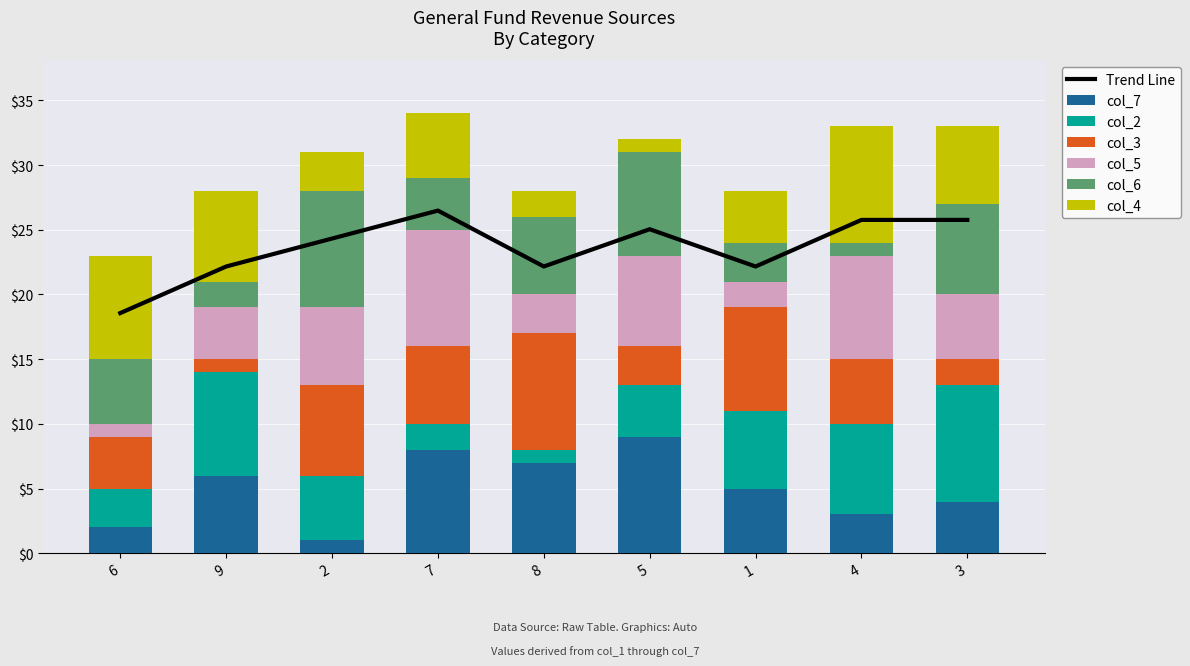

Reading right to left, extract all data points from this chart.

col_7: 4	3	5	9	7	8	1	6	2
col_2: 9	7	6	4	1	2	5	8	3
col_3: 2	5	8	3	9	6	7	1	4
col_5: 5	8	2	7	3	9	6	4	1
col_6: 7	1	3	8	6	4	9	2	5
col_4: 6	9	4	1	2	5	3	7	8